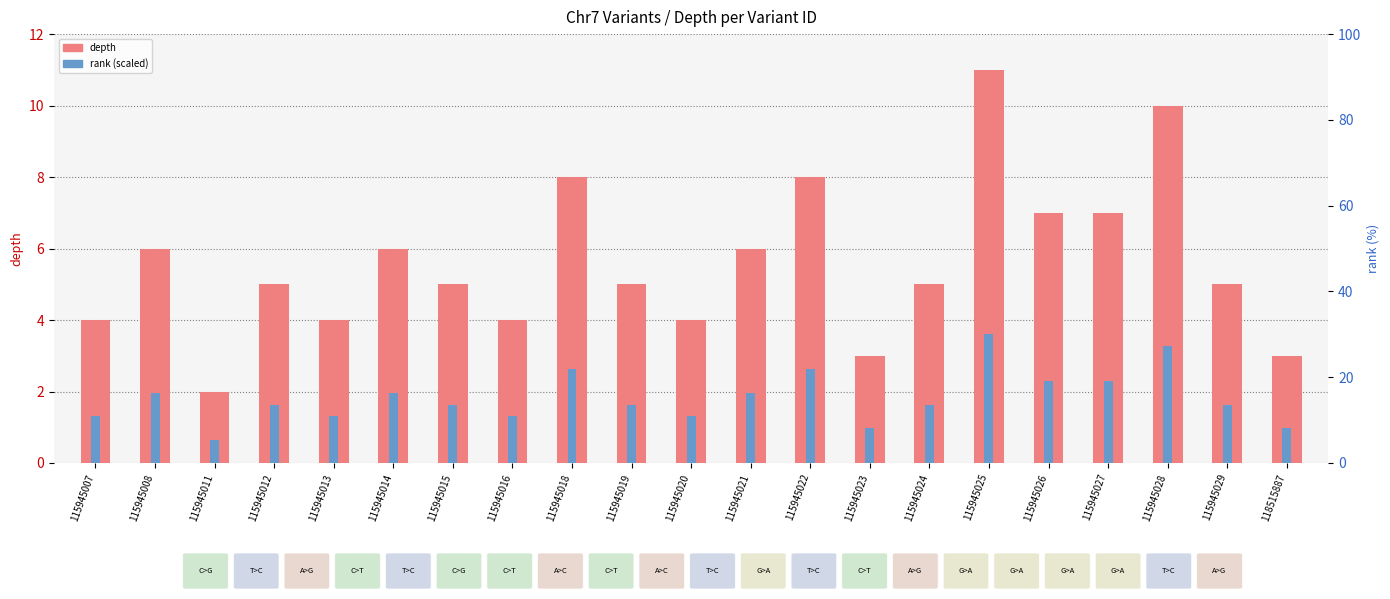

How many data points in depth are less than 5?

7